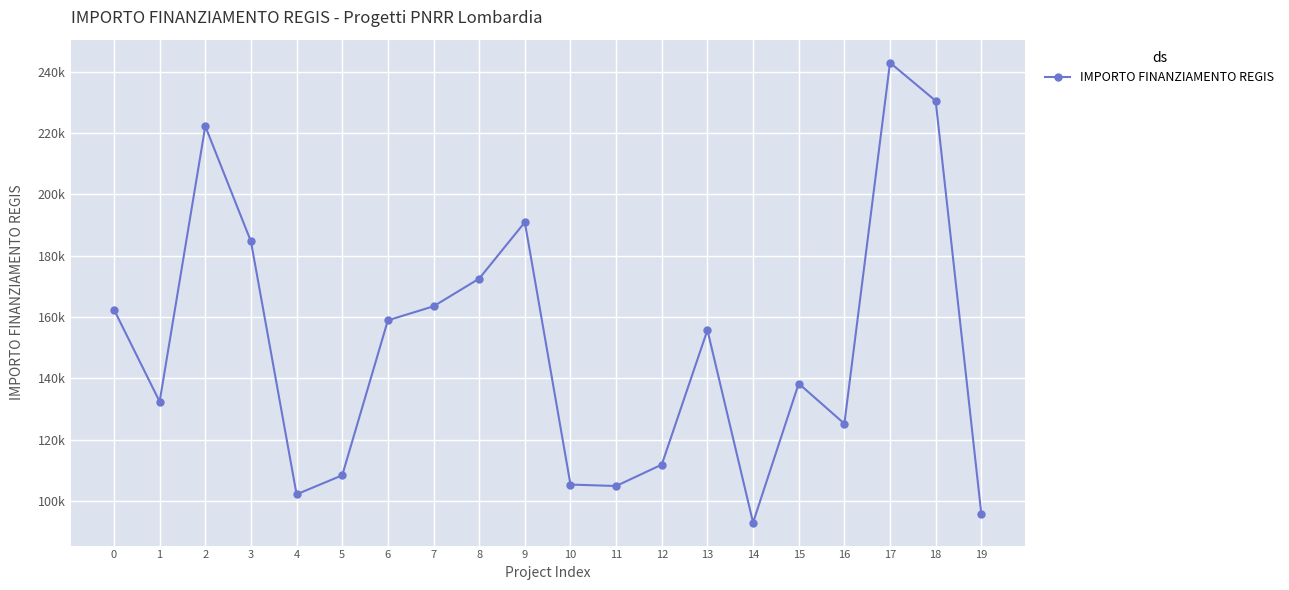

Reading left to right, extract all data points from this chart.

162423.8	132411.4	222191.0	184640.3	102189.8	108398.2	158921.3	163488.7	172513.7	190907.4	105376.1	104903.8	111879.7	155742.9	92980.8	138311.0	125215.1	242913.7	230471.5	95856.0